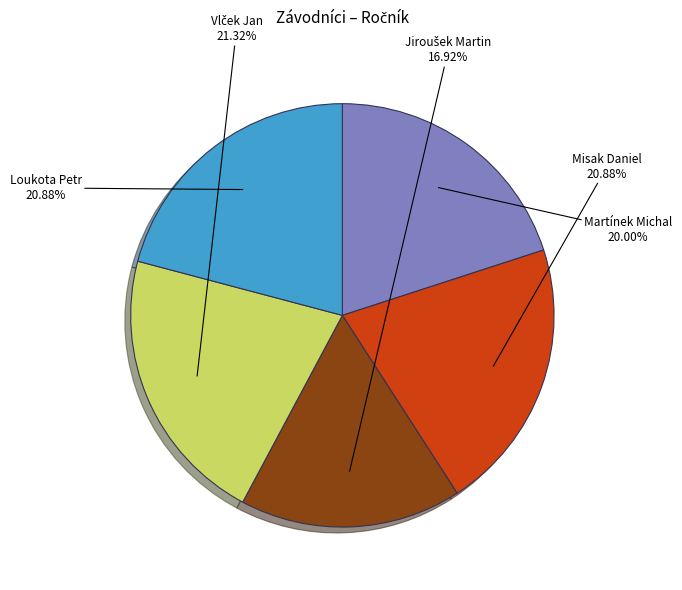

Does any single category account for the majority?

No